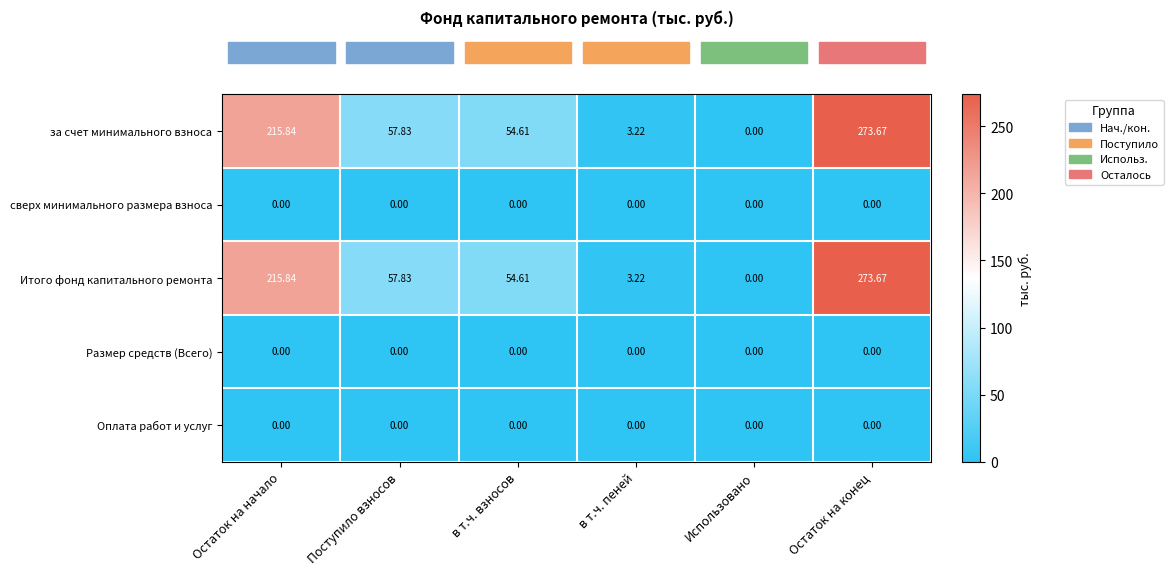

At which label does за счет минимального взноса reach its peak?

Остаток на конец